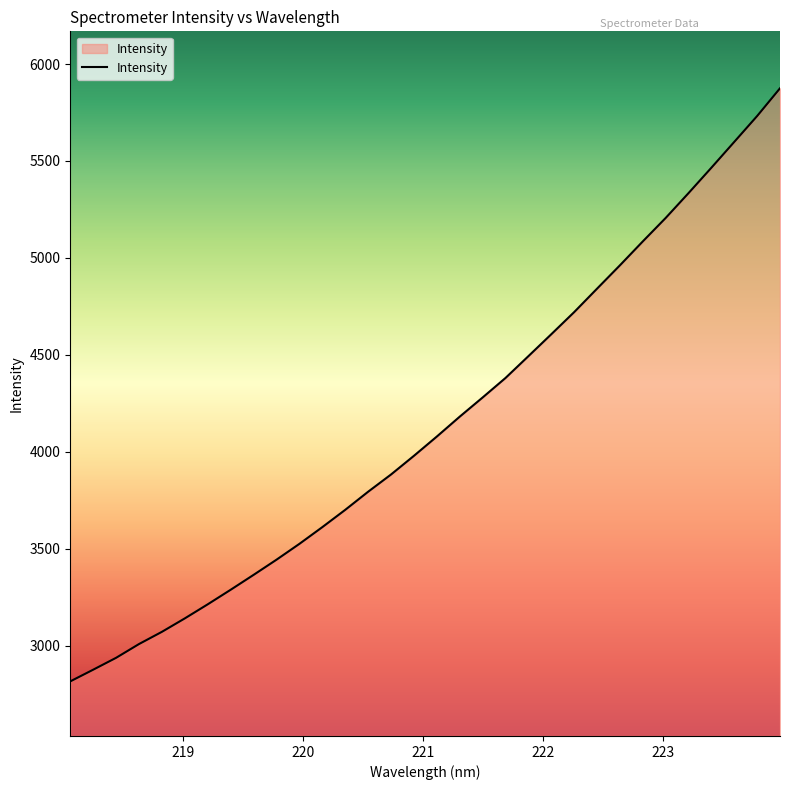

What is the greatest value displayed?

5875.0